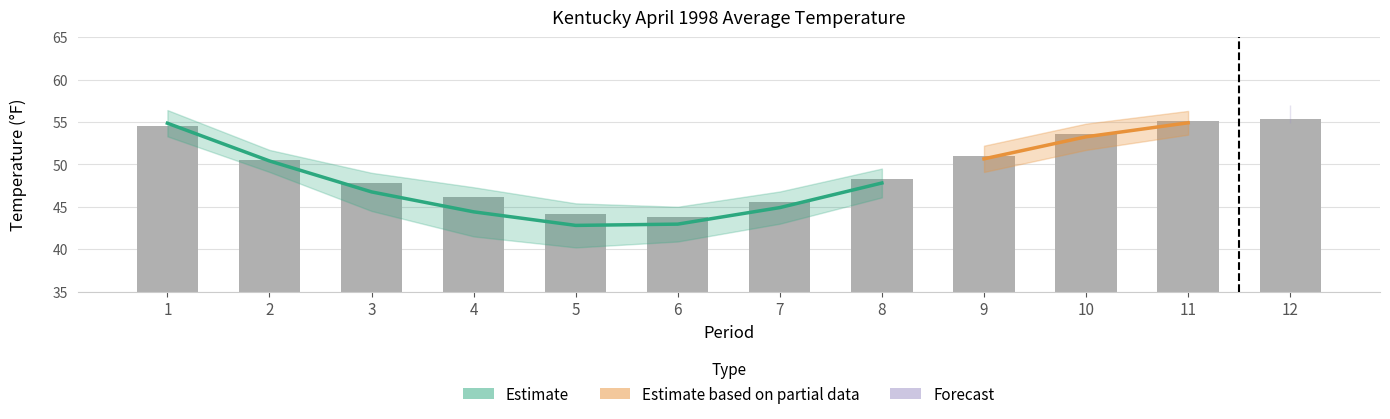

What is the value of the Value bar at the 9th from the left?

51.0